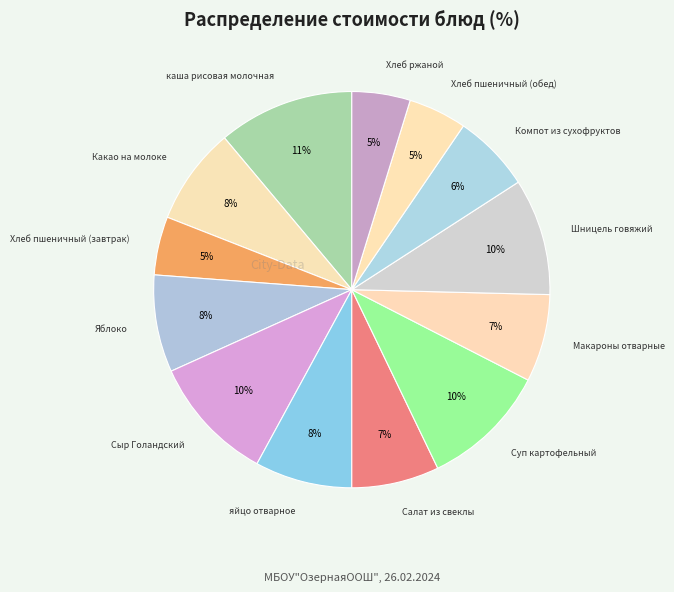

How many segments does this pie chart have?

13